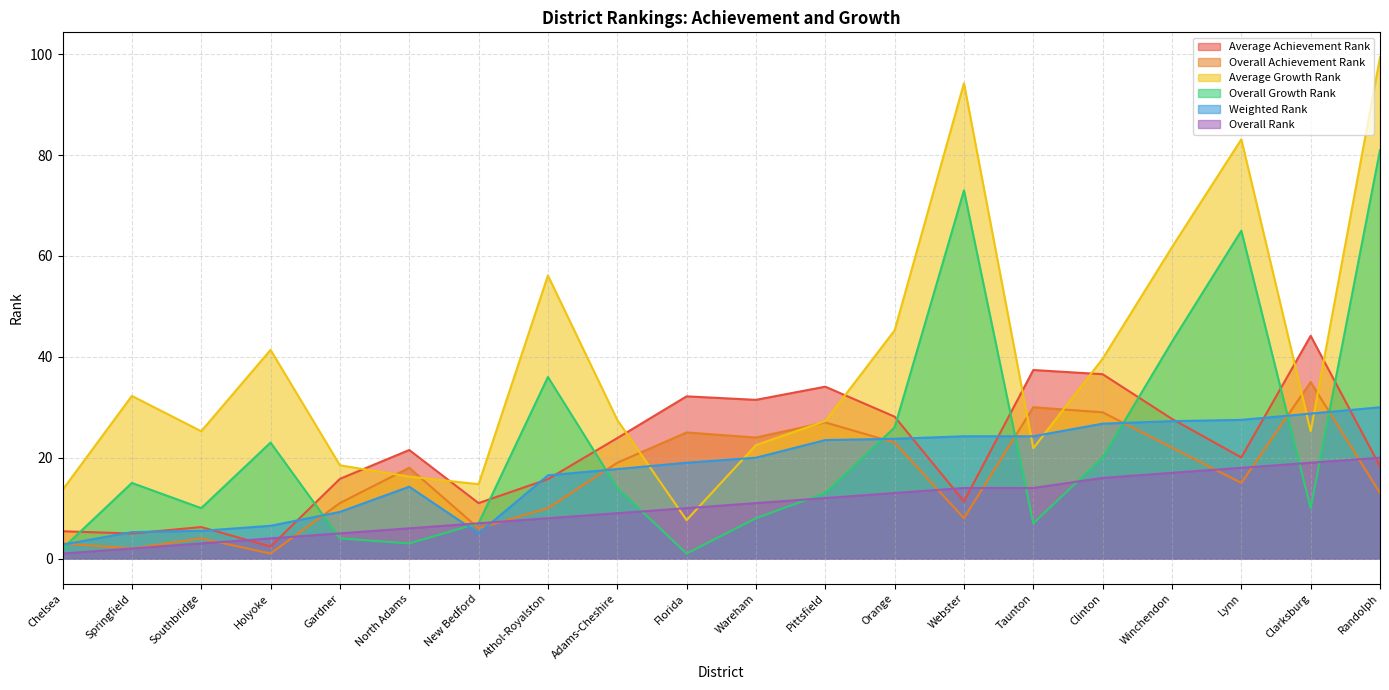

Is the value of Average Growth Rank at Chelsea greater than the value of Weighted Rank at Pittsfield?

No